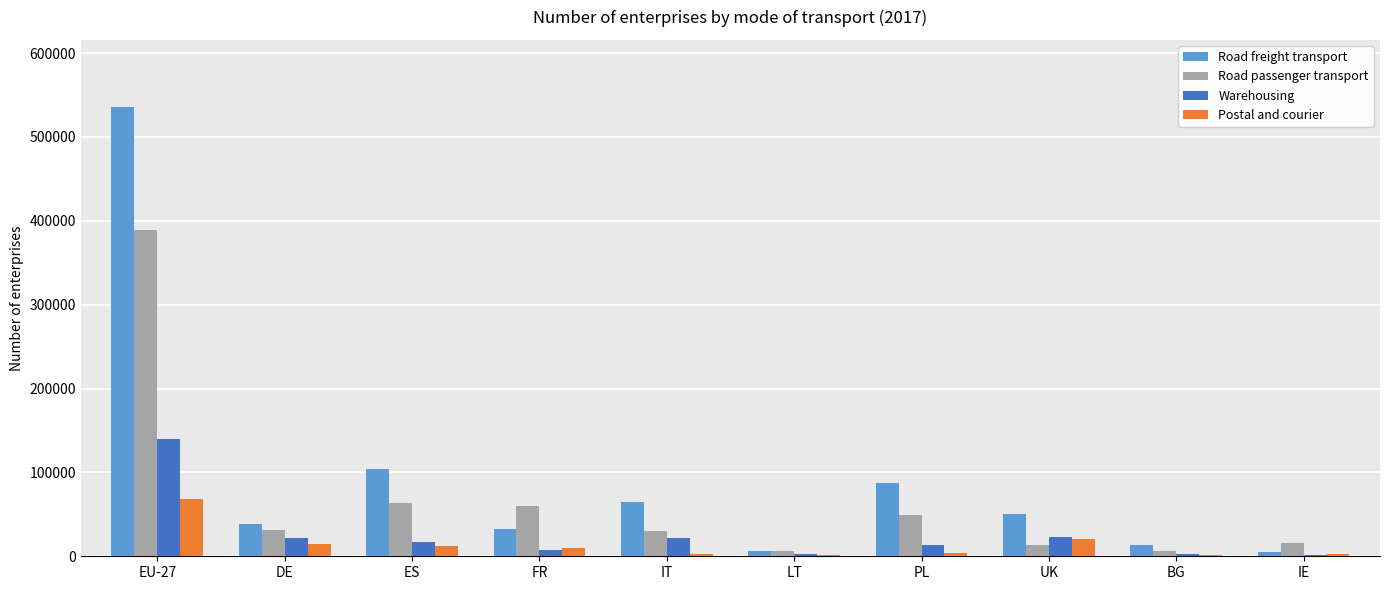

True or false: Warehousing has a value of 16747 at ES.

True